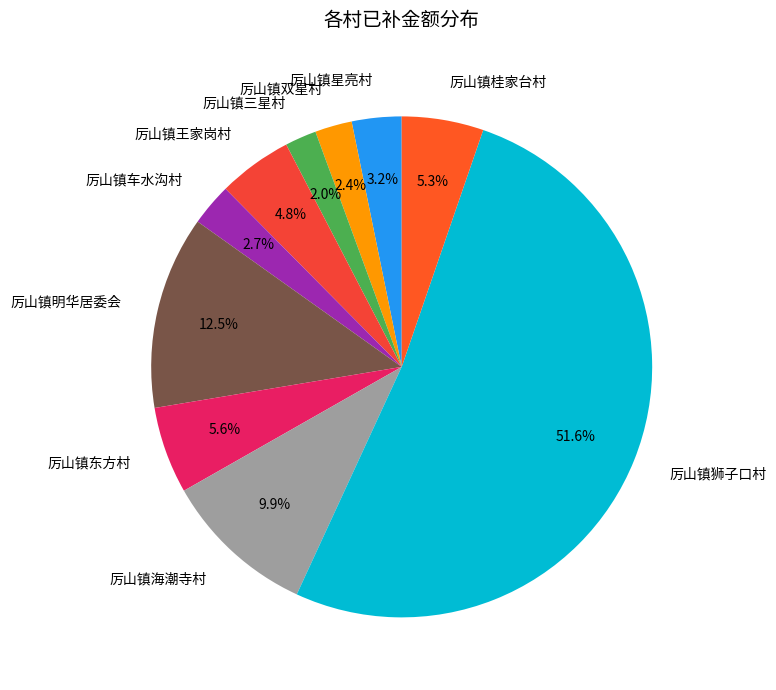

To the nearest percent, what is the difference between the largest and smallest slice percentages?

50%